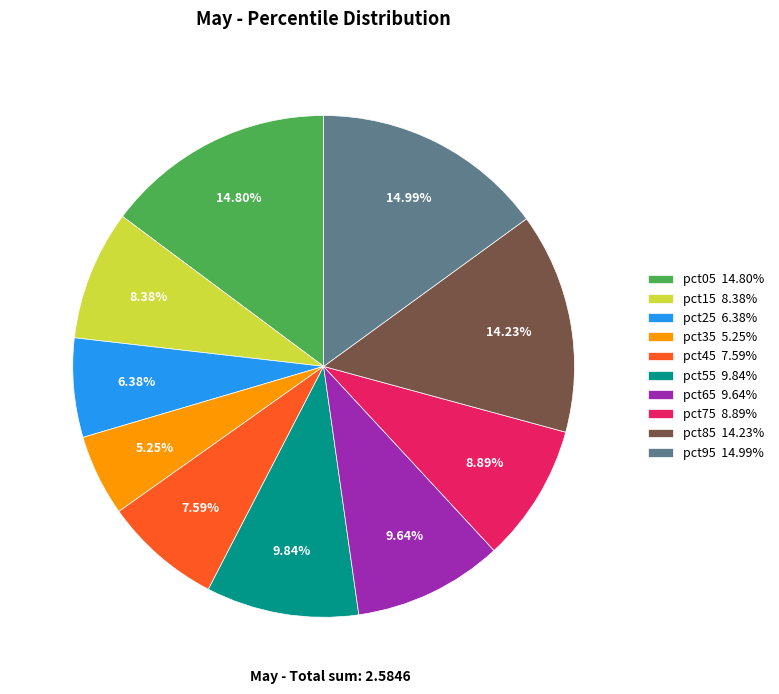

Is it true that pct35 is 5% of the pie?

True